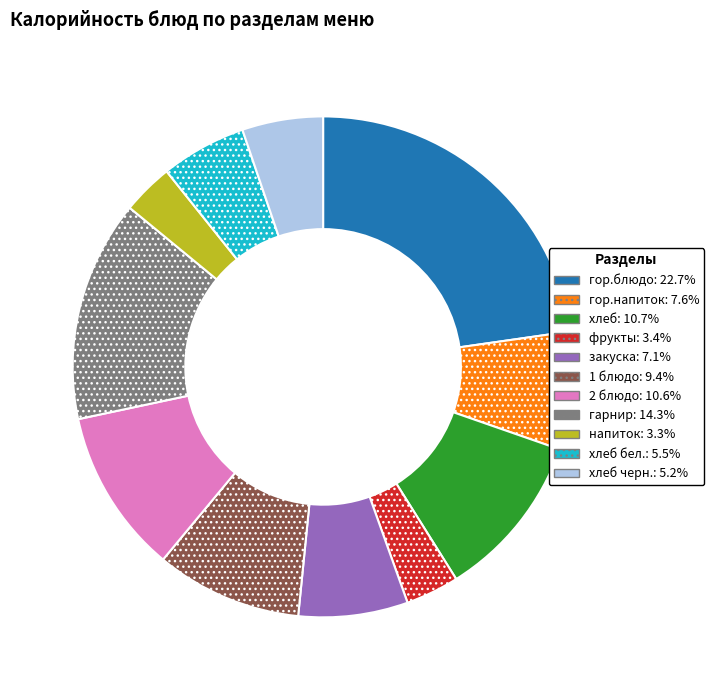

Does any single category account for the majority?

No